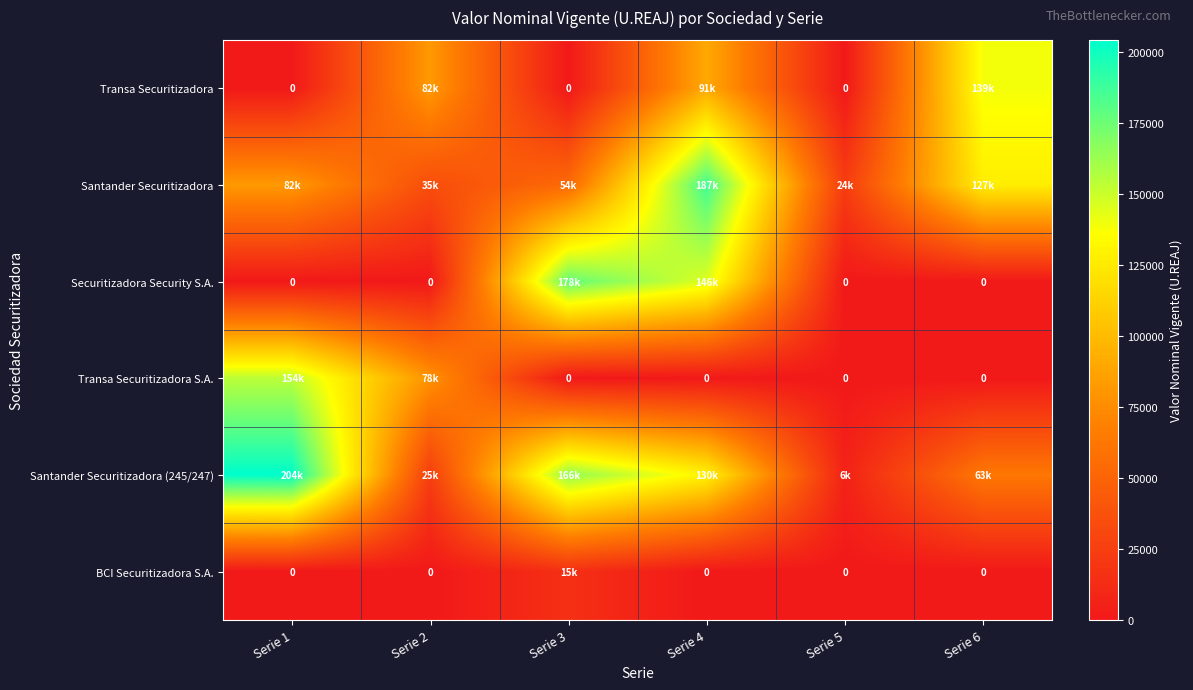

What is the difference between the highest and lowest values at Serie 5?

23928.0